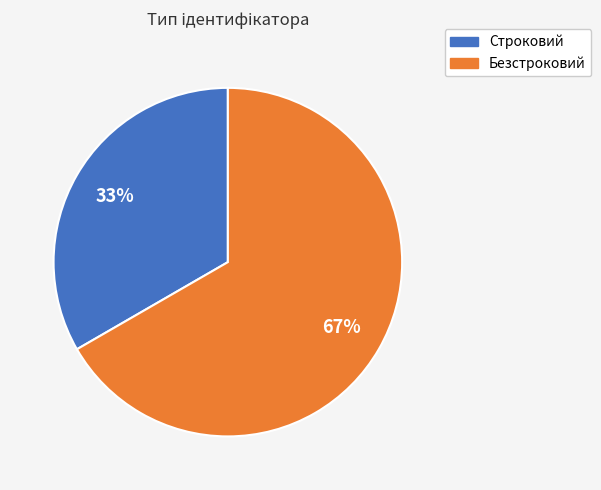

Count the number of slices in the pie.

2